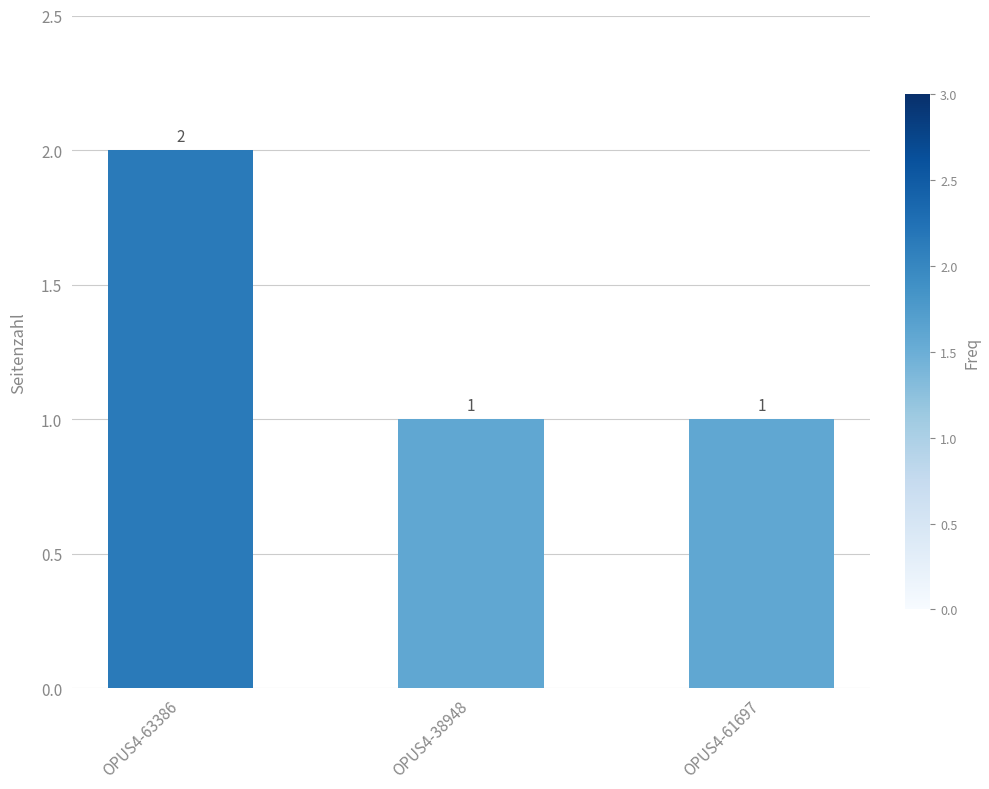

Reading right to left, what are all the values shown in this chart?

1	1	2